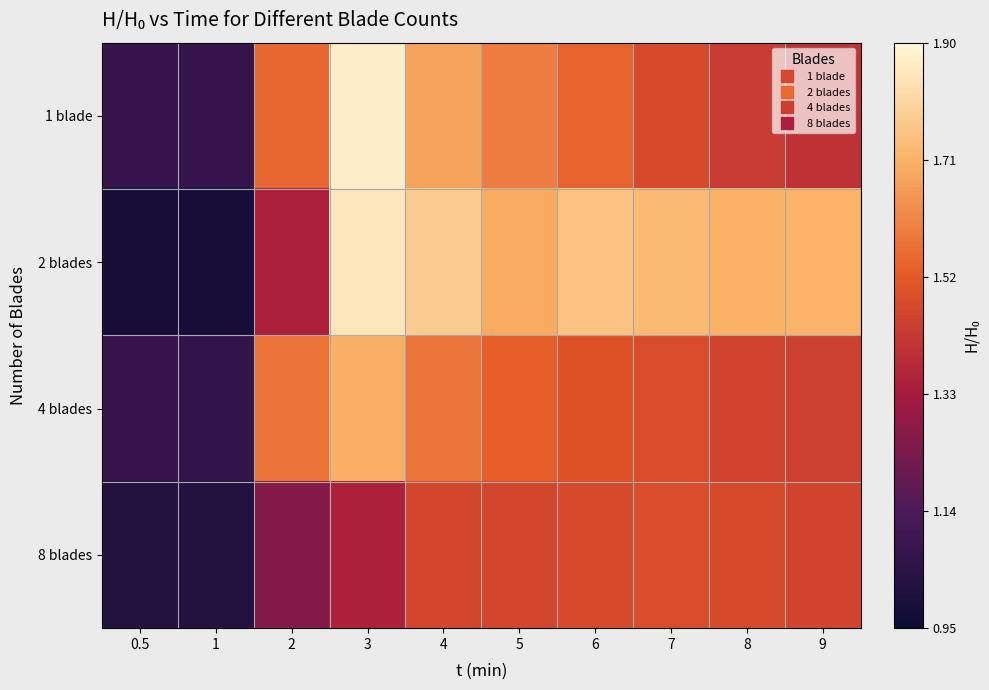

Reading left to right, list all the values displayed in this chart.

1 blade: 0.5=1.1	1=1.1	2=1.5	3=1.9	4=1.7	5=1.6	6=1.5	7=1.5	8=1.4	9=1.4
2 blades: 0.5=1.0	1=1.0	2=1.3	3=1.9	4=1.8	5=1.7	6=1.8	7=1.7	8=1.7	9=1.7
4 blades: 0.5=1.1	1=1.1	2=1.6	3=1.7	4=1.6	5=1.5	6=1.5	7=1.5	8=1.5	9=1.4
8 blades: 0.5=1.0	1=1.0	2=1.3	3=1.4	4=1.5	5=1.5	6=1.5	7=1.5	8=1.5	9=1.5